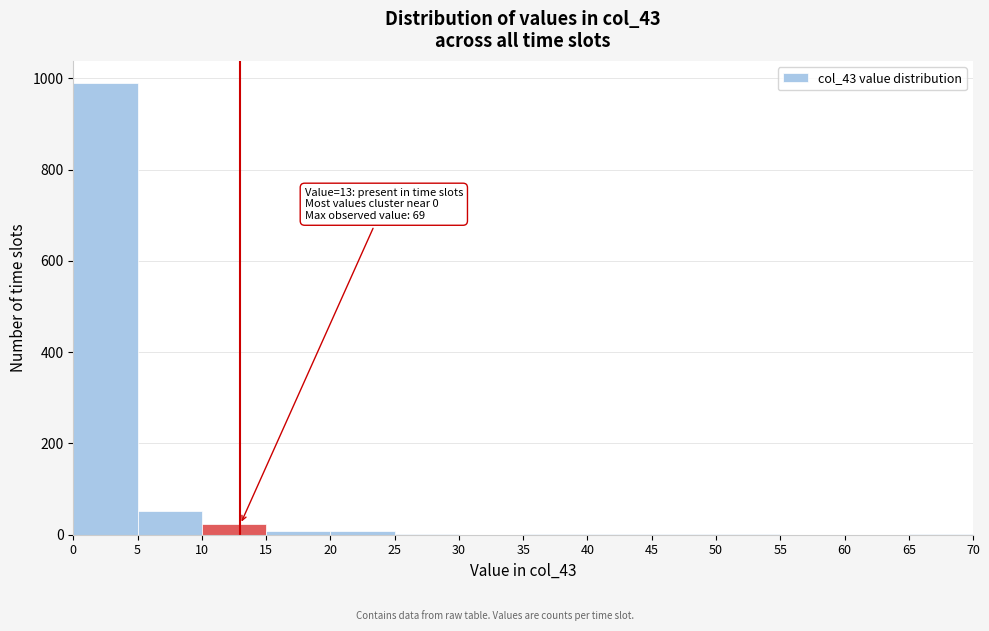

Which range on the x-axis has the tallest bar?

0 to 5